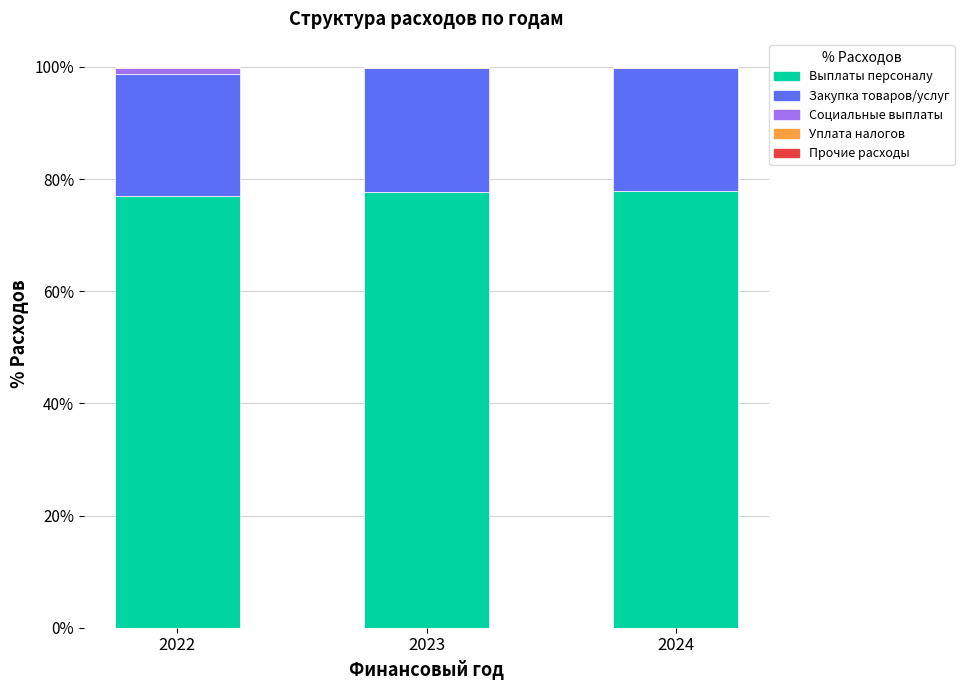

Count the number of categories in the chart.

3